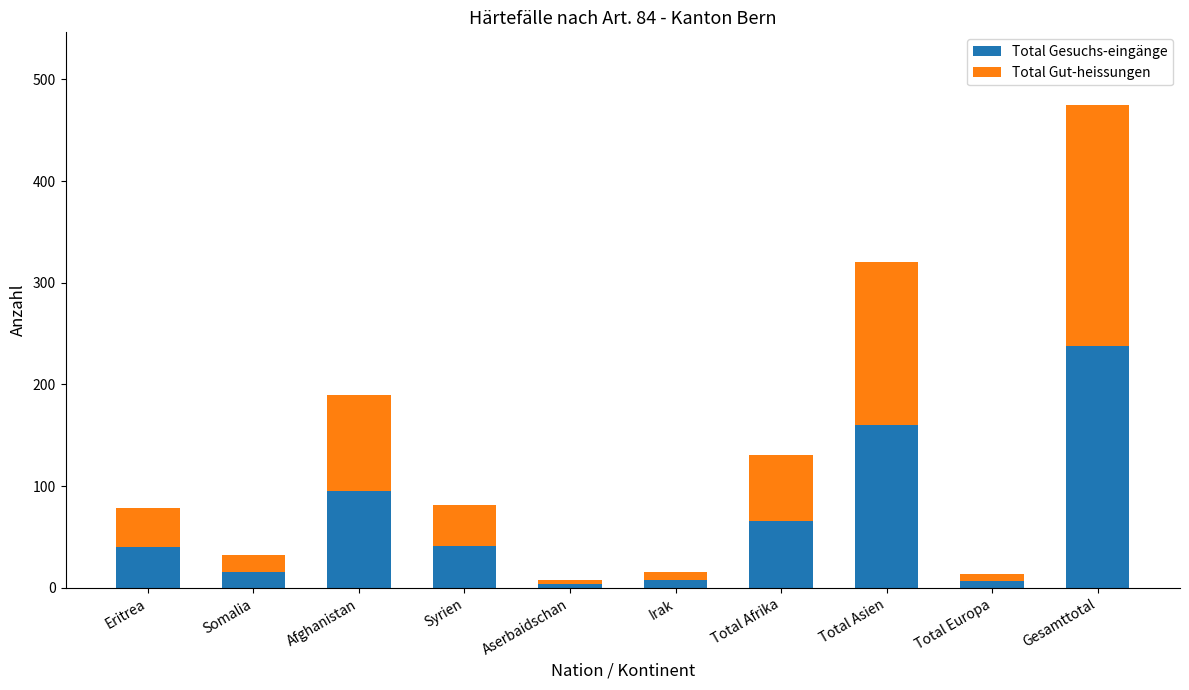

What is the maximum value for Total Gesuchs-eingänge?

238